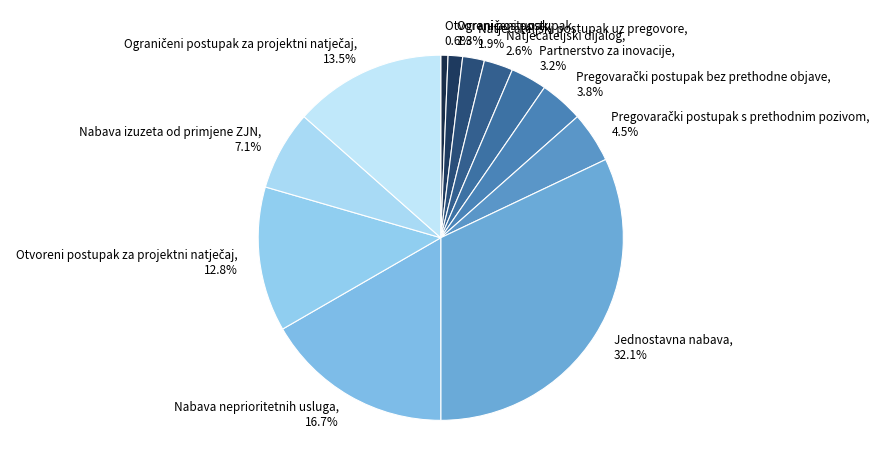

Does Partnerstvo za inovacije account for over 50% of the chart?

No